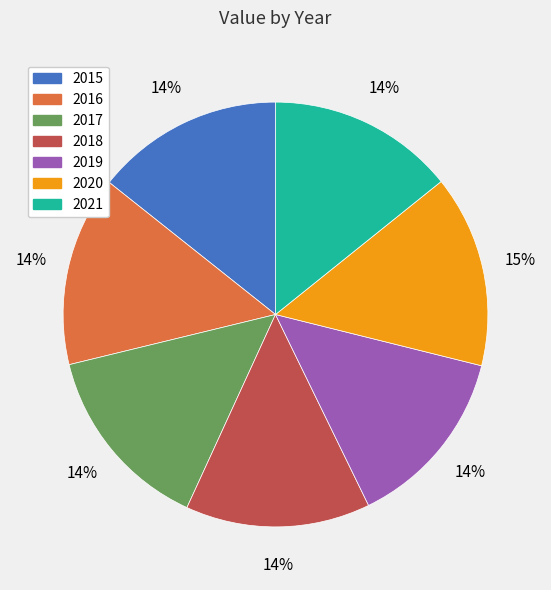

What percentage is the 2019 slice, to the nearest percent?

14%